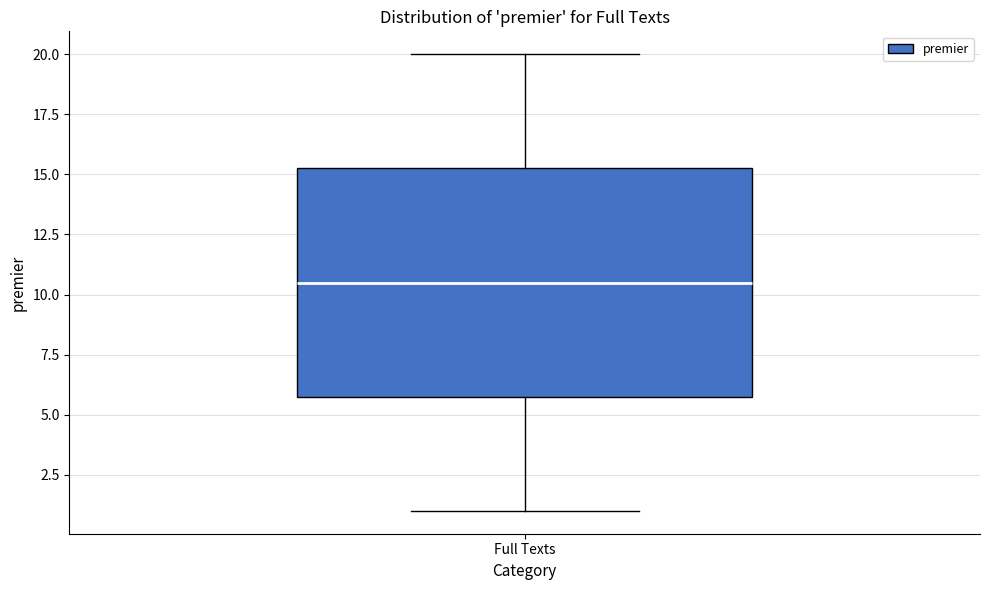

Transcribe this box plot: give where the median line is, the range the box spans, and where the two whiskers end, as read against the y-axis. The values are not printed on the chart, so give them approximately, as read against the axis.

median 10.5, box 6.0 to 15.5, whiskers 1.0 to 20.0